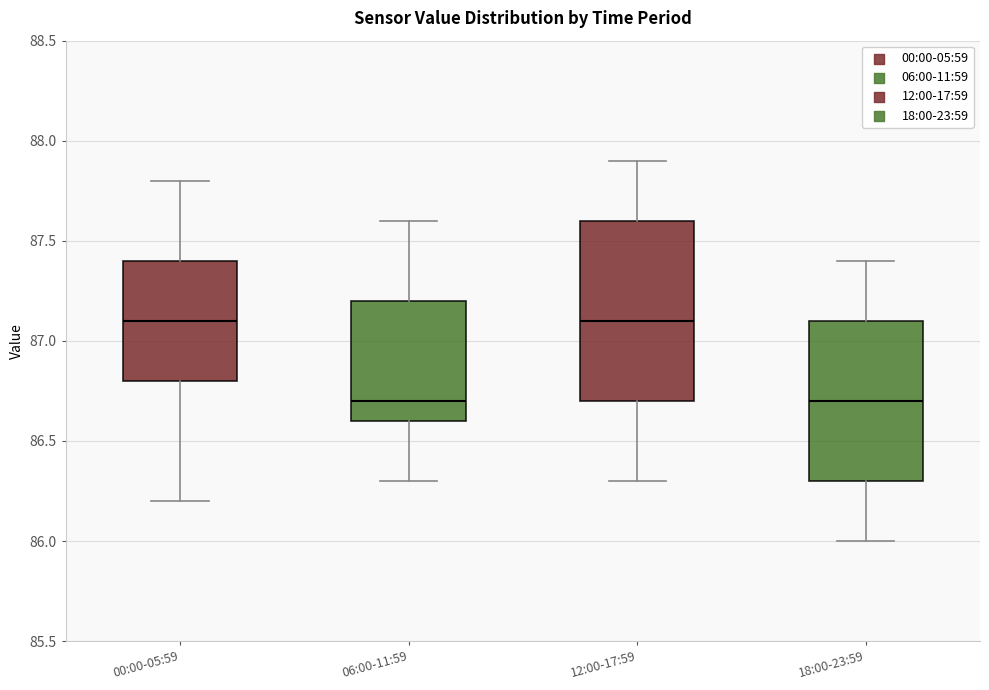

Which box is the tallest, from its lower edge to its upper edge?

12:00-17:59